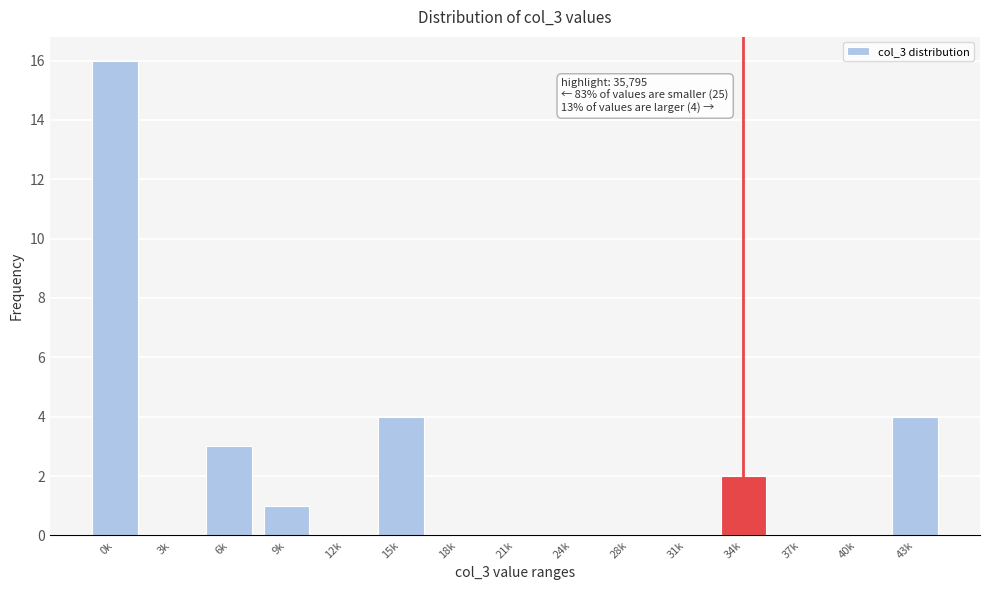

Reading right to left, list all the values displayed in this chart.

43k=4	40k=0	37k=0	34k=2	31k=0	28k=0	24k=0	21k=0	18k=0	15k=4	12k=0	9k=1	6k=3	3k=0	0k=16